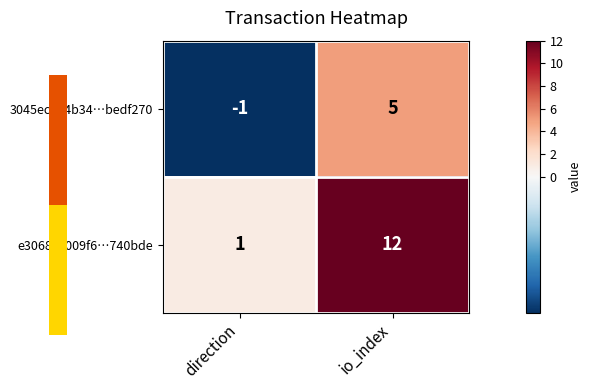

List the series in order of their overall mean, highest first.

e30689c009f6…740bde, 3045ec6e4b34…bedf270